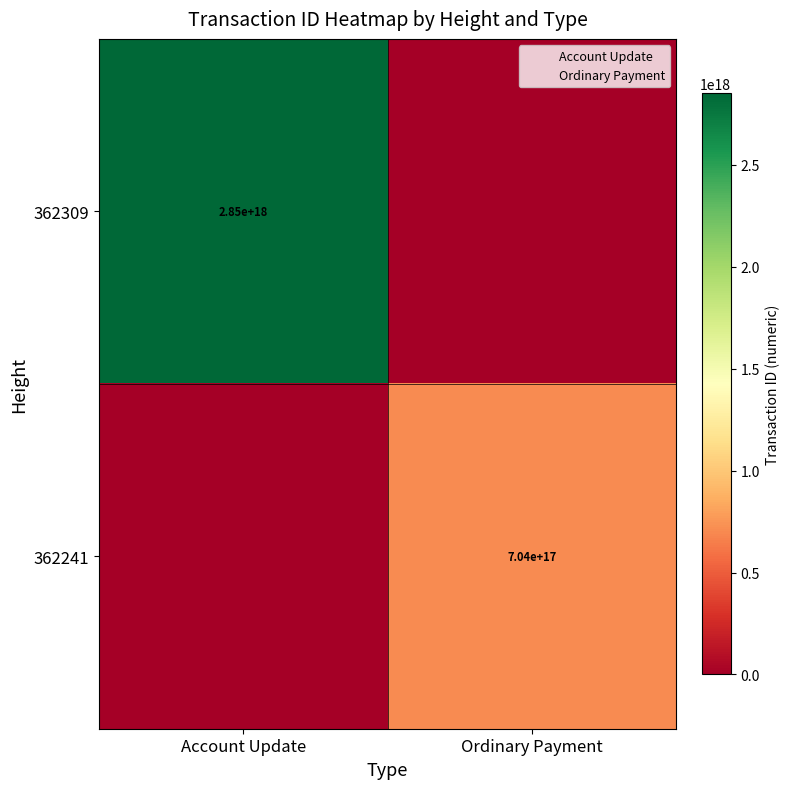

The 362309 series shows 4203373735911036928 at Account Update. True or false?

False